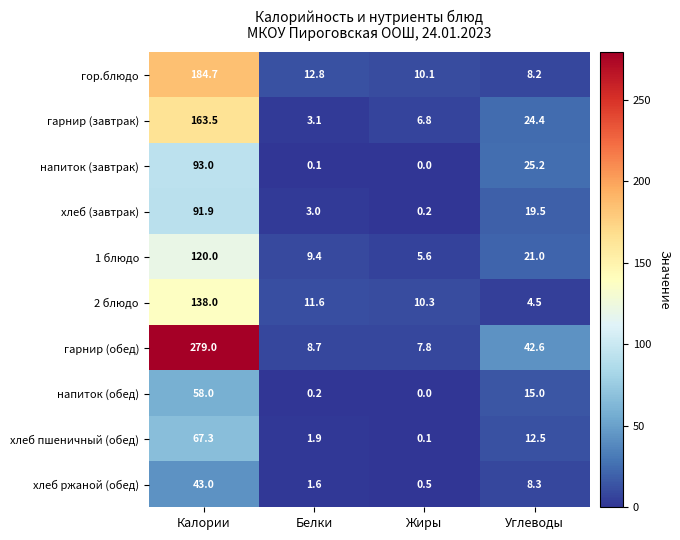

Rank the series by their maximum value, from lowest to highest.

хлеб ржаной (обед), напиток (обед), хлеб пшеничный (обед), хлеб (завтрак), напиток (завтрак), 1 блюдо, 2 блюдо, гарнир (завтрак), гор.блюдо, гарнир (обед)